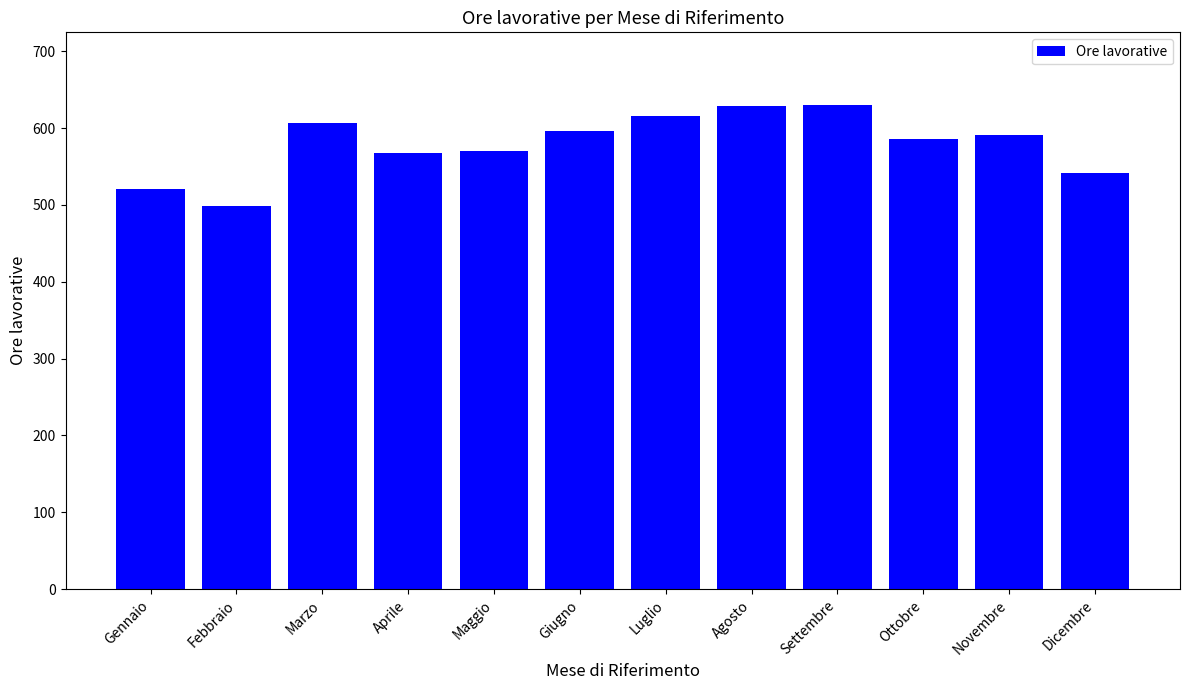

What is the label of the 4th bar from the right?

Settembre